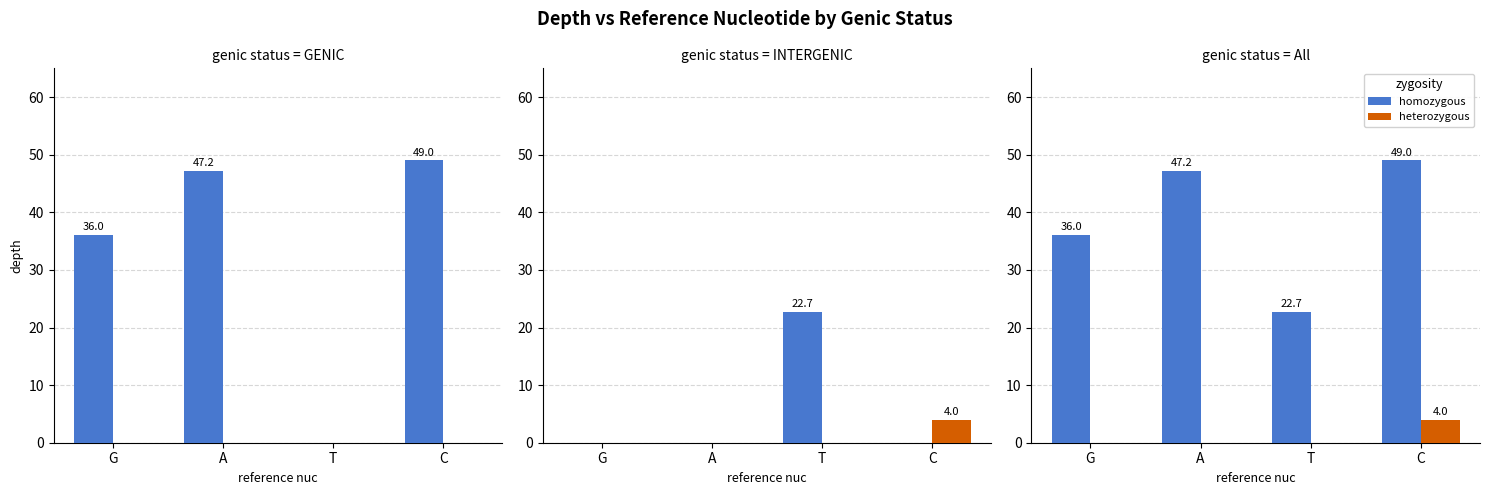

Is it true that homozygous equals 26.9 at A?

False